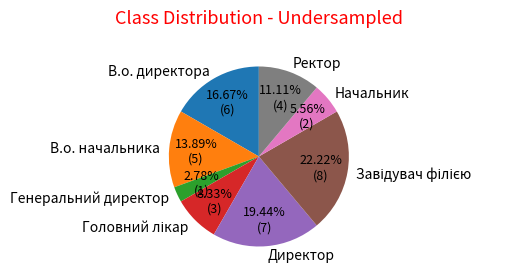

Approximately how many times larger is the value at В.о. директора compared to Директор?

0.9